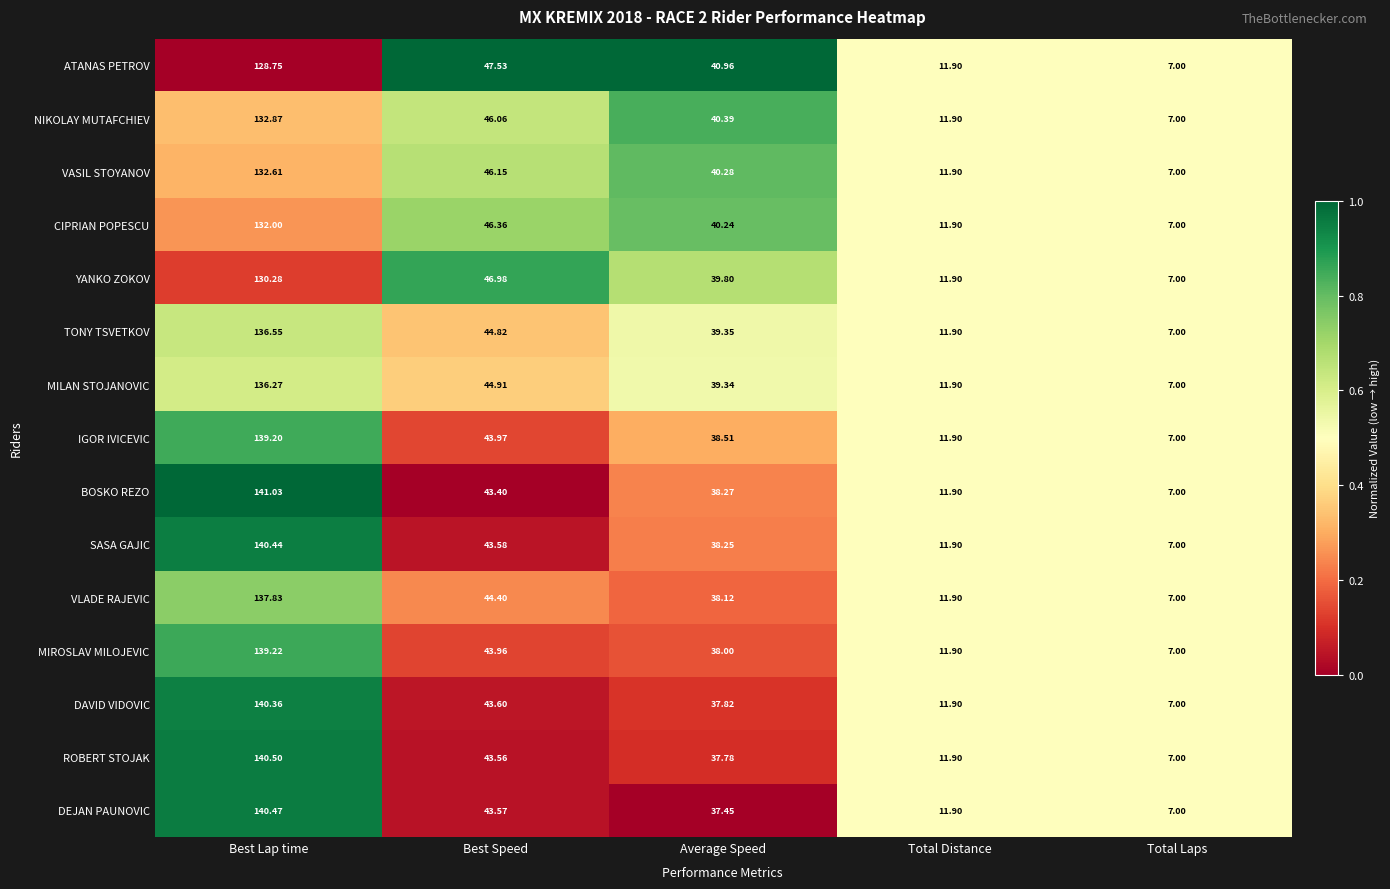

List the labels in order of MILAN STOJANOVIC value, largest first.

Best Lap time, Best Speed, Average Speed, Total Distance, Total Laps